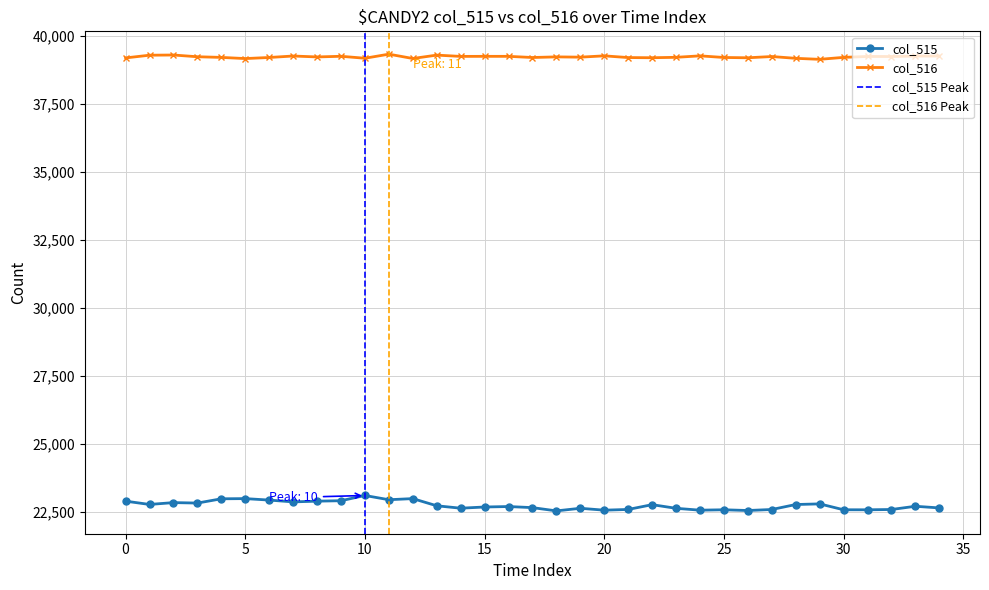

What is the maximum value for col_516?

39341